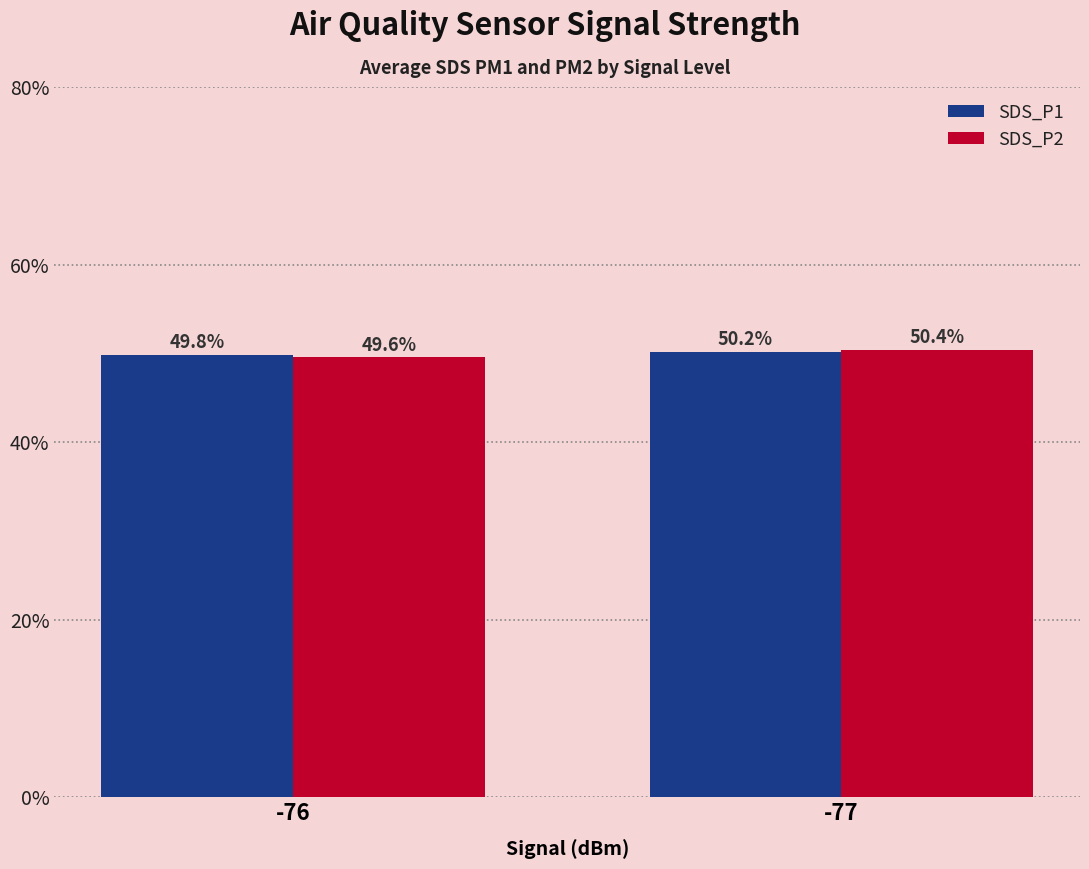

True or false: SDS_P2 has a value of 49.6 at -76.

True